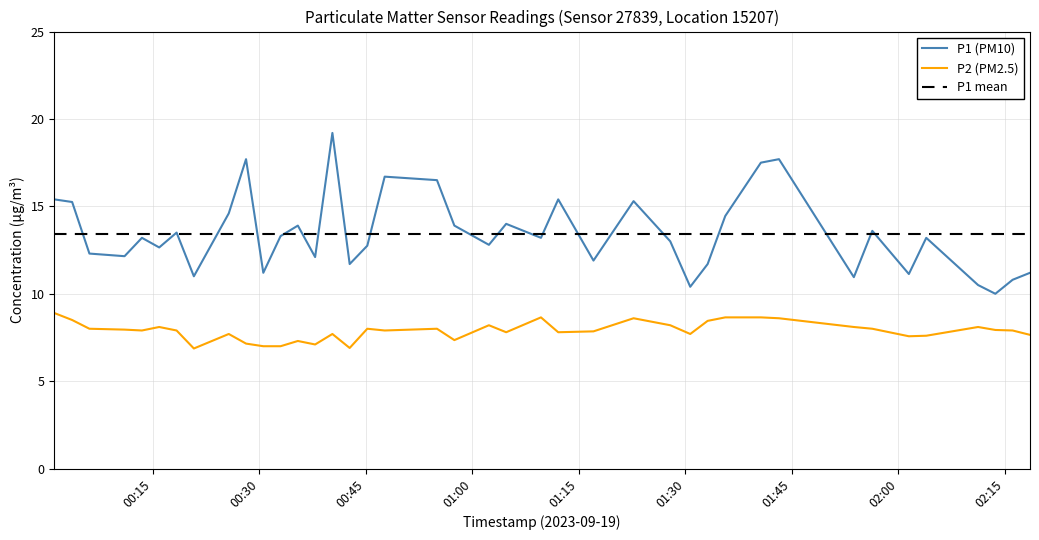

What is the smallest value displayed?

6.9